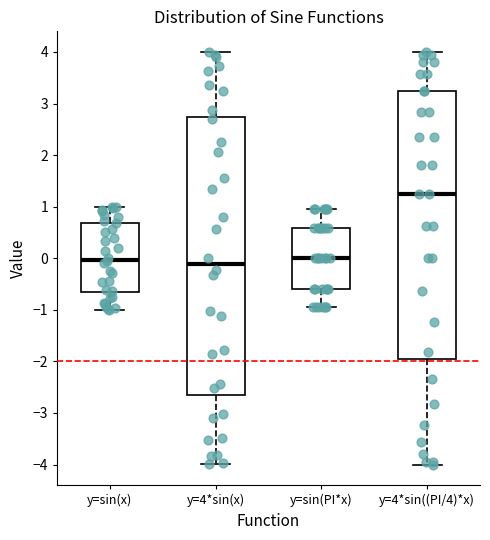

Where does the median line of the box for y=sin(PI*x) sit on the y-axis? The values are not printed on the chart, so give them approximately, as read against the axis.

0.0